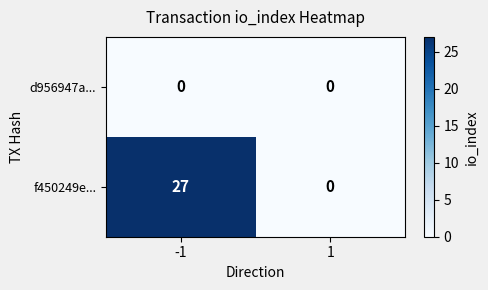

Rank the series by their maximum value, from lowest to highest.

d956947a..., f450249e...